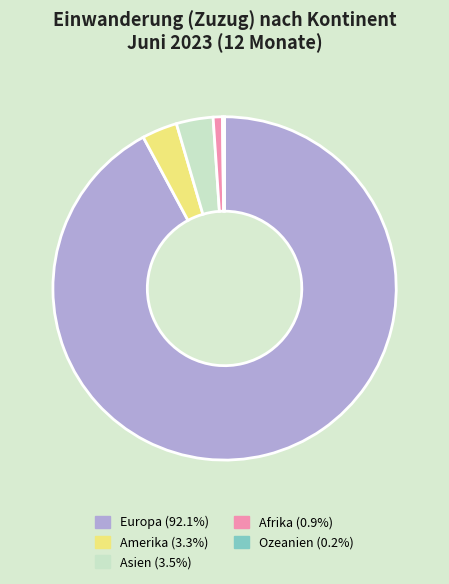

What is the ratio of the value at Europa to the value at Amerika?

27.7